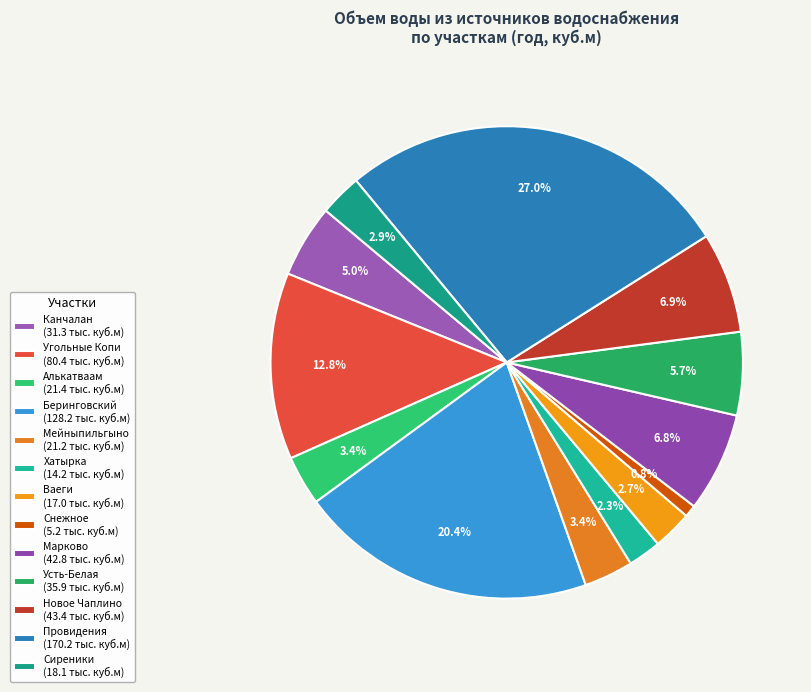

How many slices are in this pie chart?

13